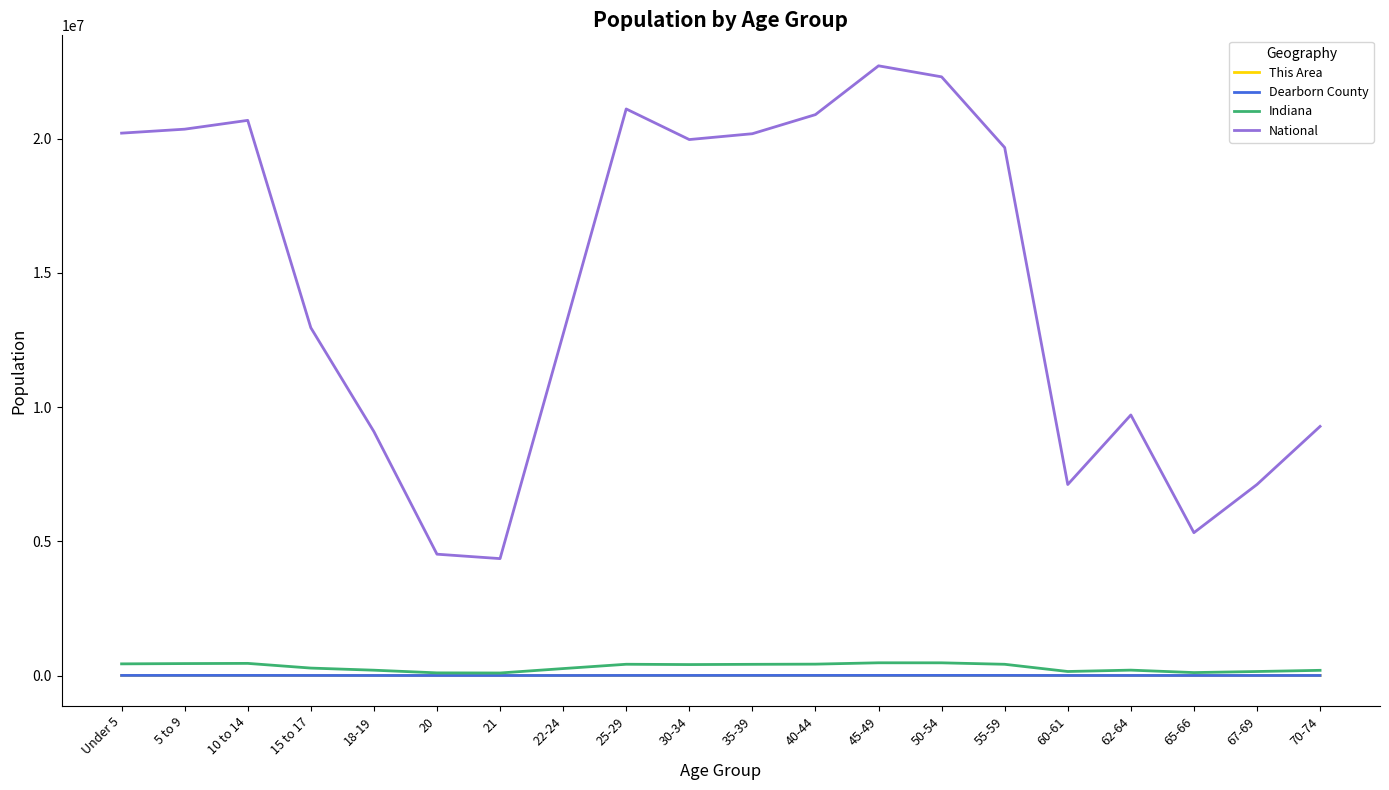

Is it true that National equals 3078150 at 22-24?

False